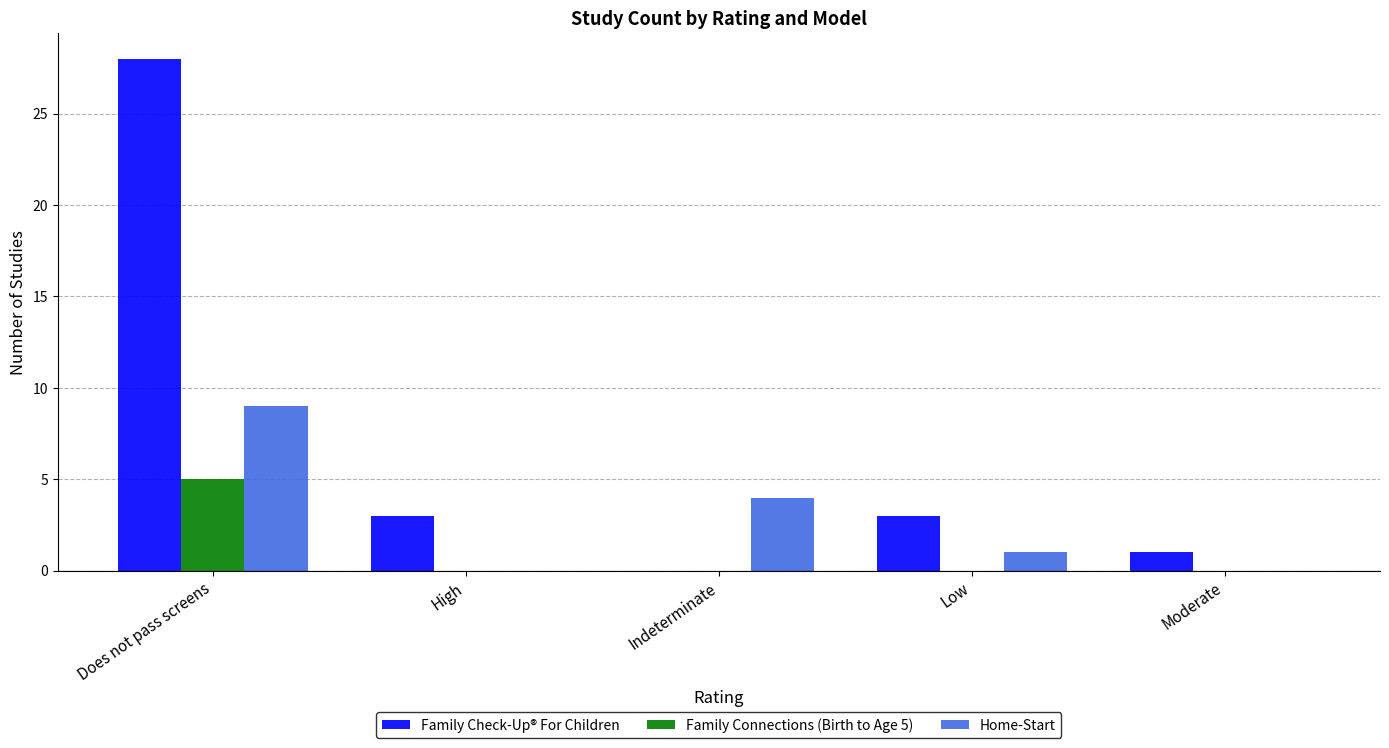

At which label does Family Connections (Birth to Age 5) reach its peak?

Does not pass screens